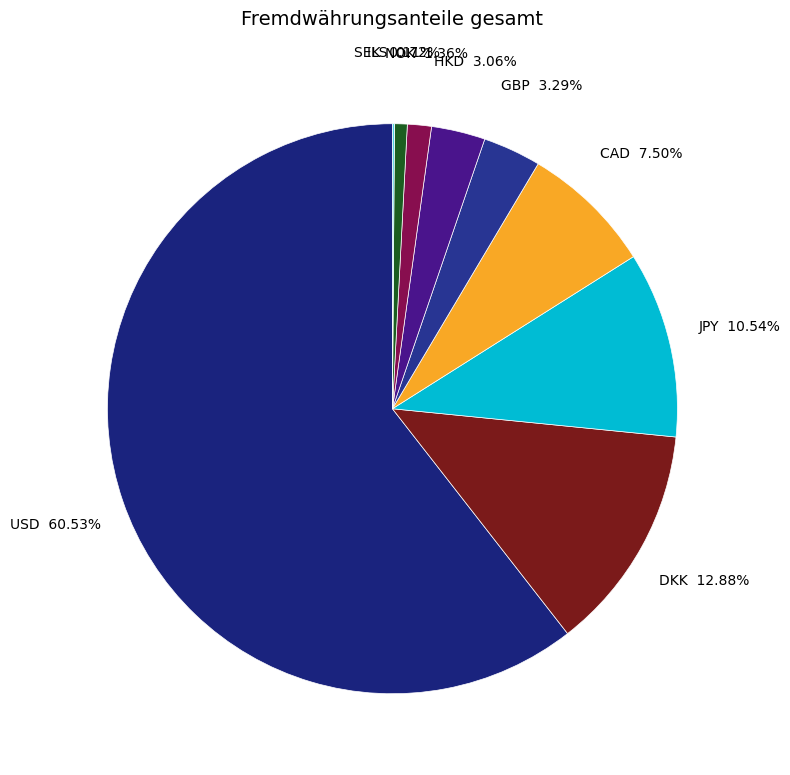

Is the sum of HKD and ILS greater than half?

No